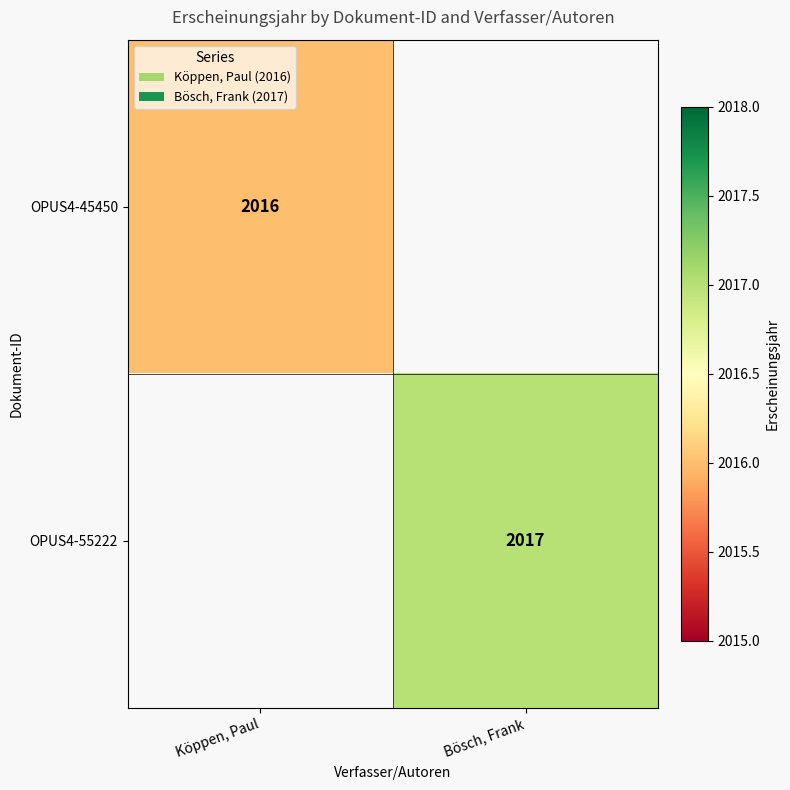

At how many categories does at least one series exceed 2016?

1